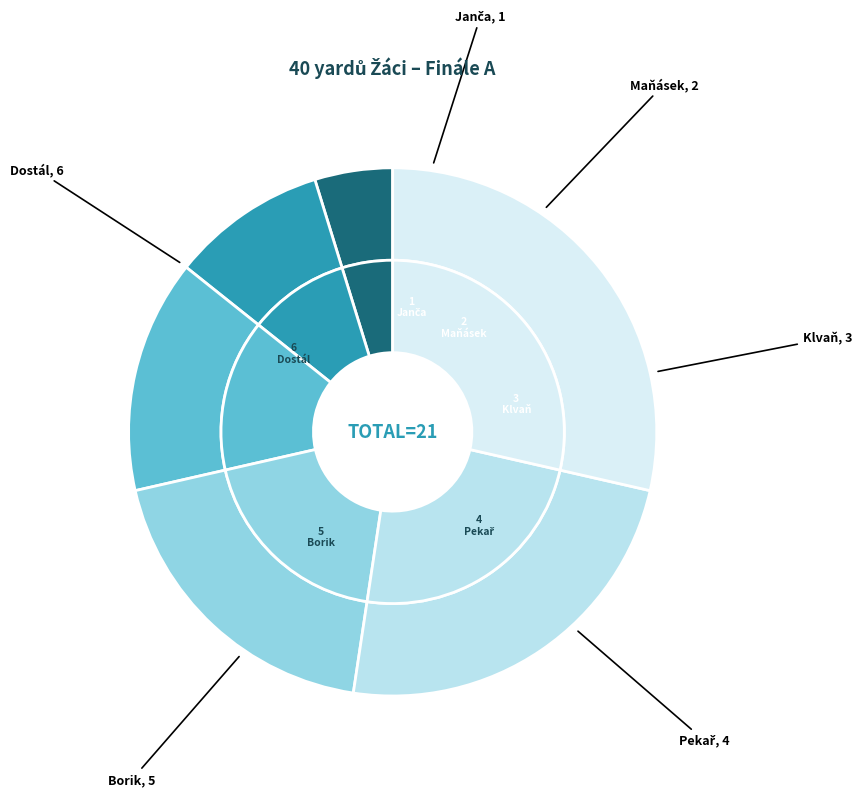

Combined, what portion of the pie is Klvaň Marcel and Borik Michael?

38.1%